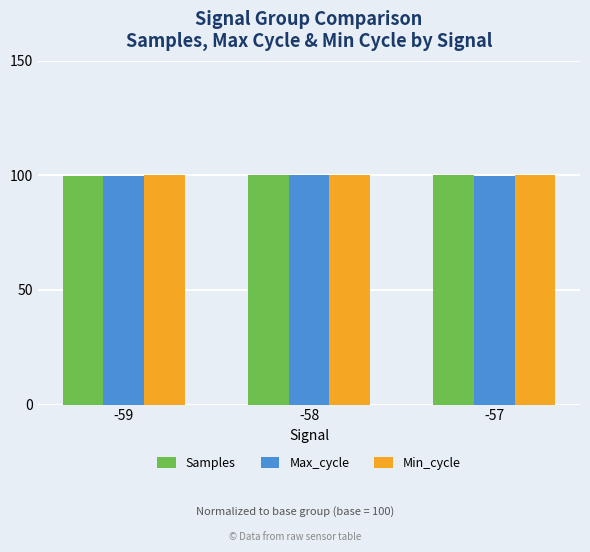

What is the sum of all Samples values?

299.9